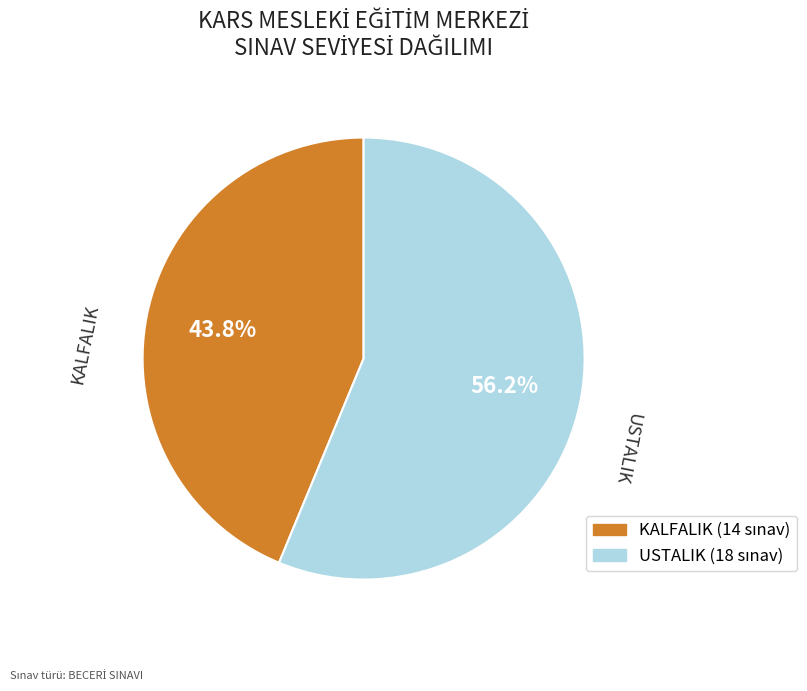

Which slice is the largest?

USTALIK